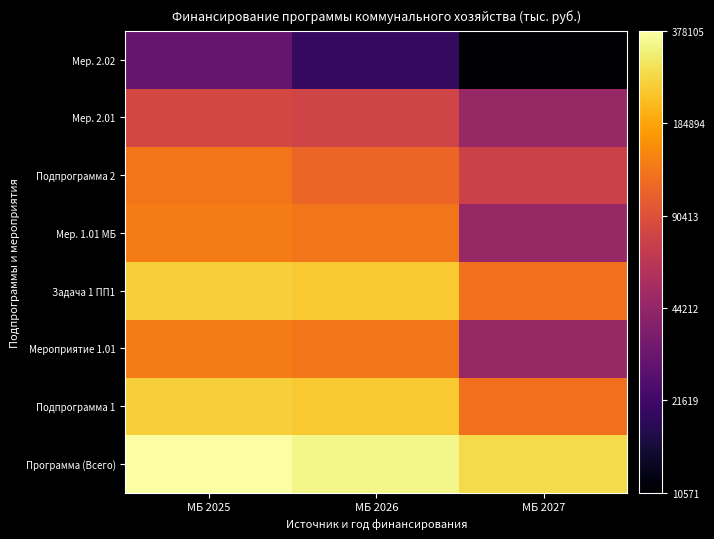

Rank the series by their maximum value, from lowest to highest.

Мер. 2.02, Мер. 2.01, Подпрограмма 2, Мероприятие 1.01, Мер. 1.01 МБ, Подпрограмма 1, Задача 1 ПП1, Программа (Всего)